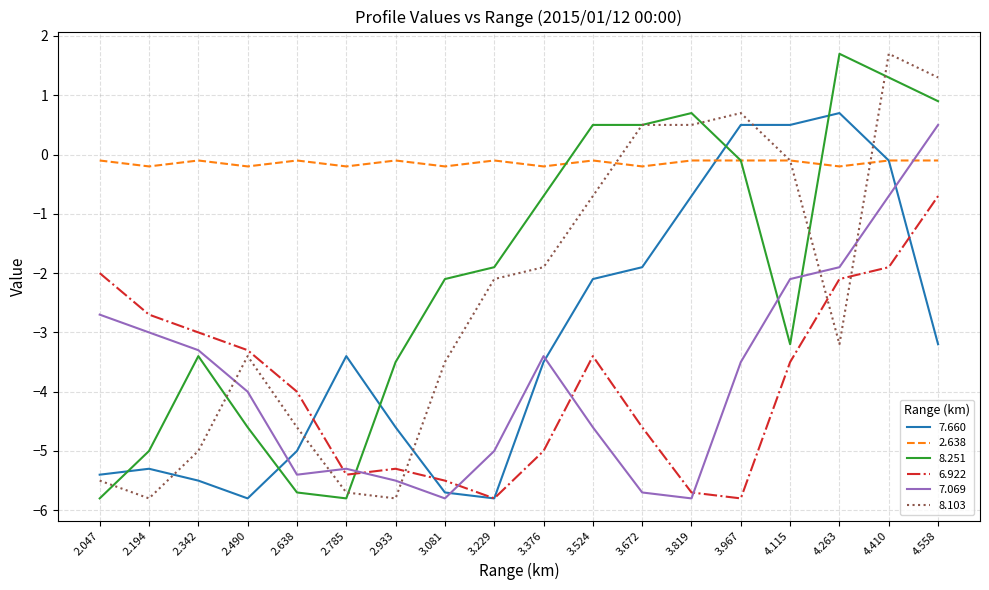

Where is the first local maximum for 8.103?

2.490